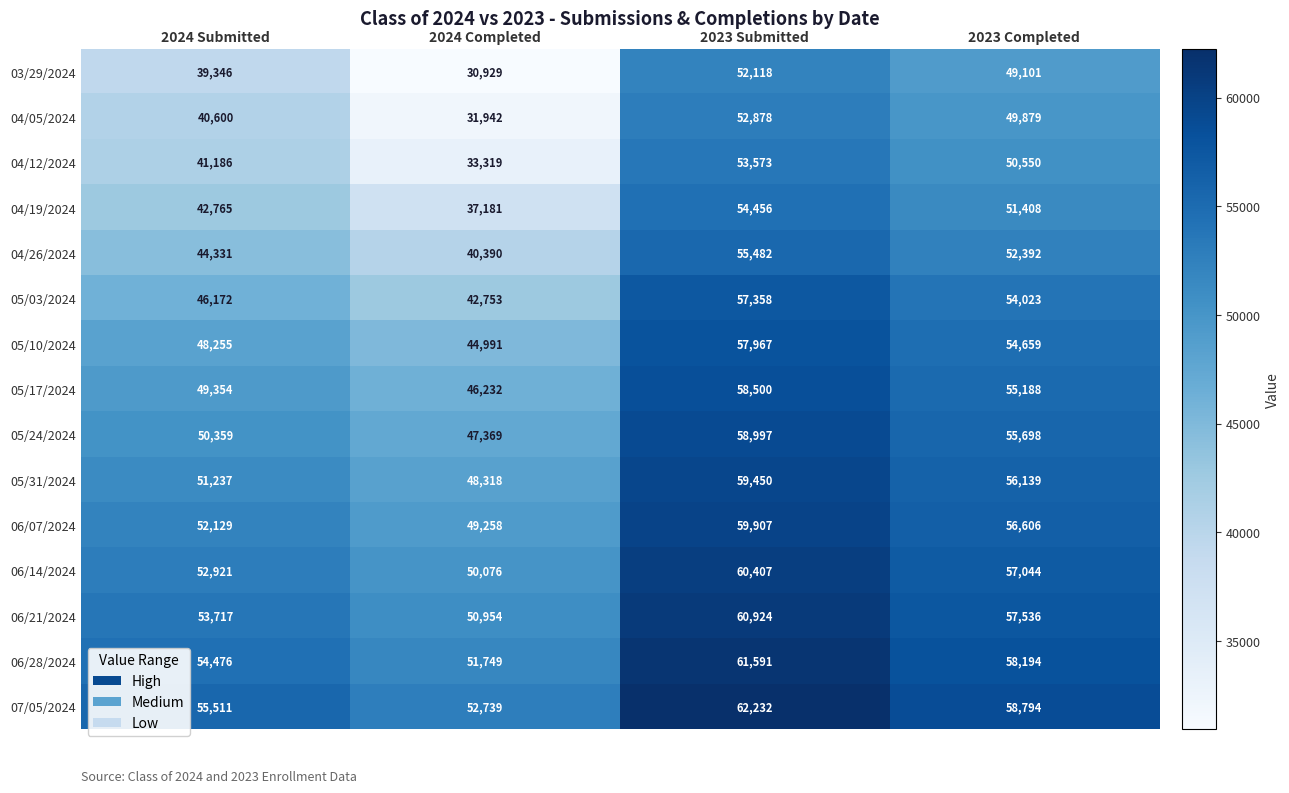

What is the sum of the 06/07/2024 values at 2023 Completed and 2023 Submitted?

116513